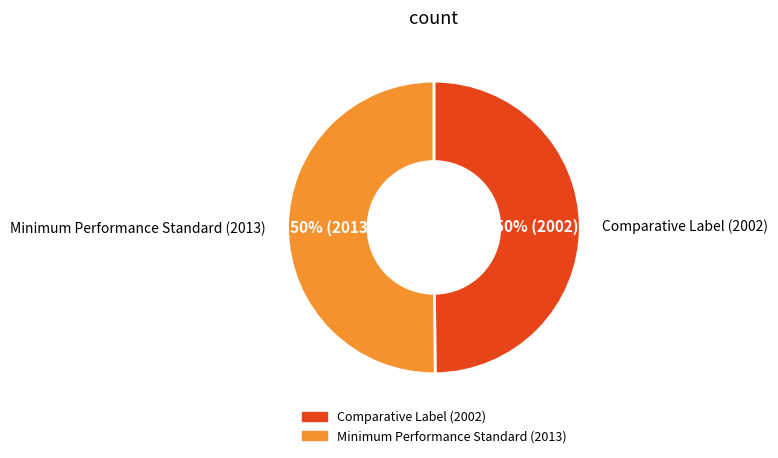

Do Comparative Label (2002) and Minimum Performance Standard (2013) together represent more than half of the pie?

Yes